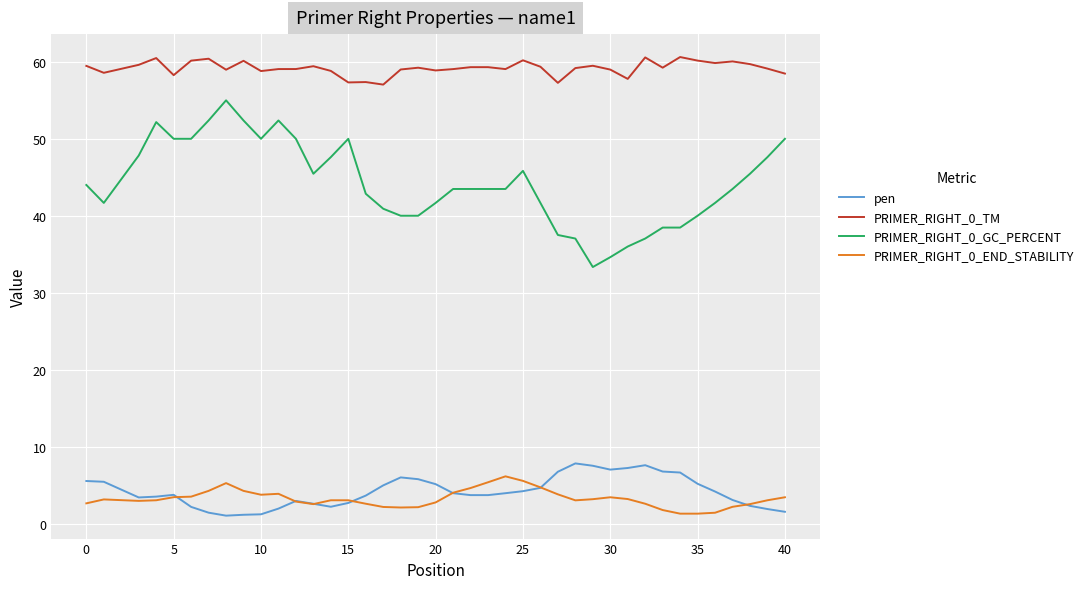

What is the highest value of the PRIMER_RIGHT_0_TM series?

60.6